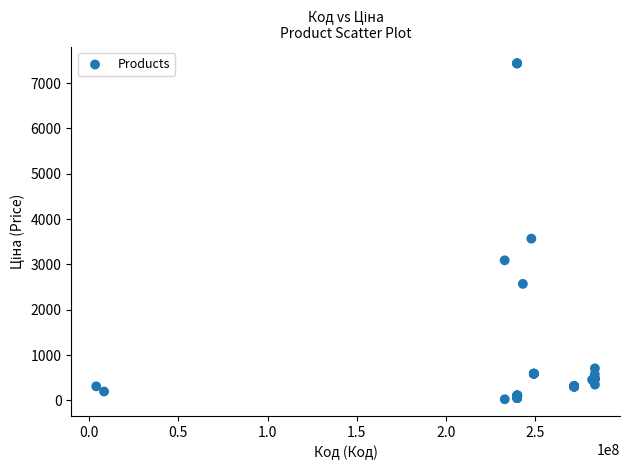

What Y value in the scatter plot is closest to 3731?

3569.6